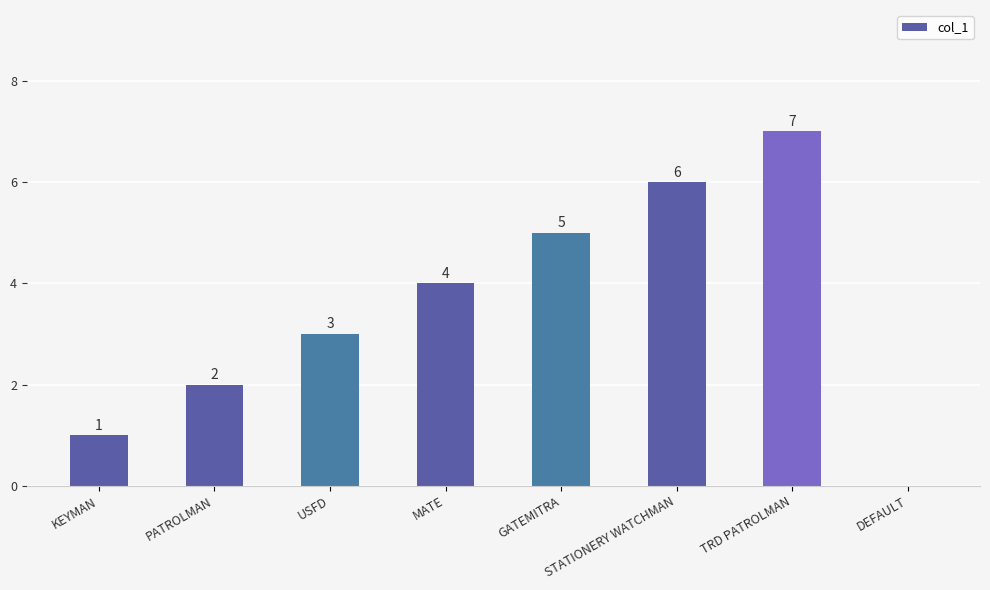

What is the difference between the values at GATEMITRA and PATROLMAN?

3